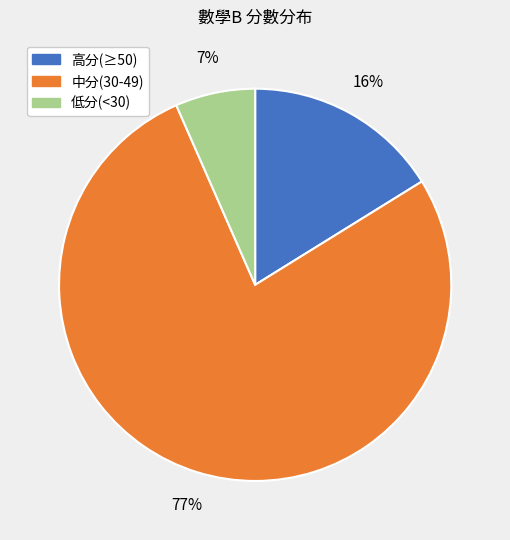

Does any single category account for the majority?

Yes